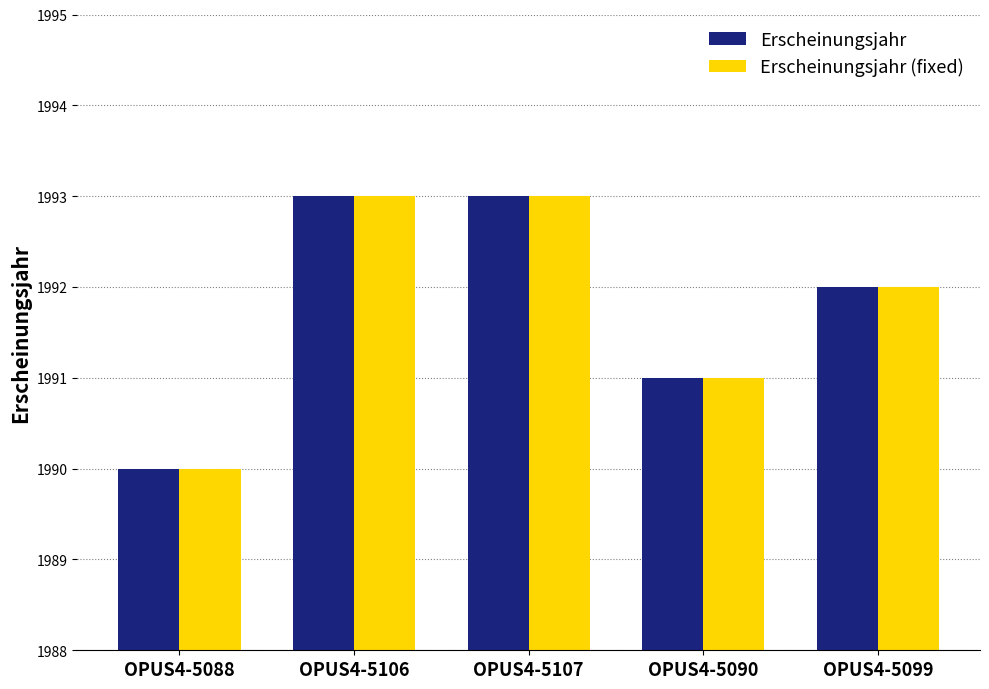

What is the total value across all series at OPUS4-5099?

3984